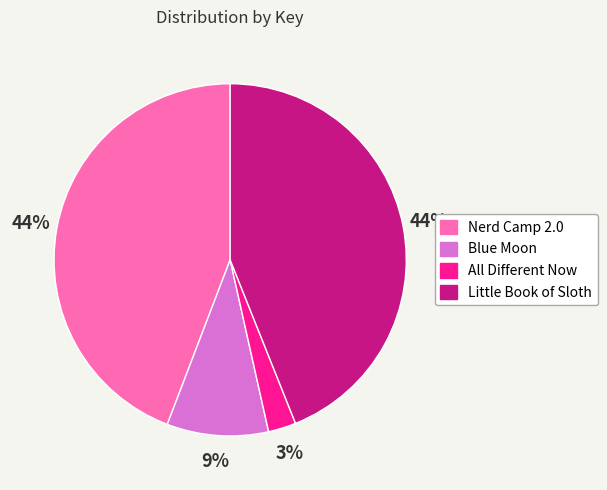

Is Little Book of Sloth the majority of the pie?

No